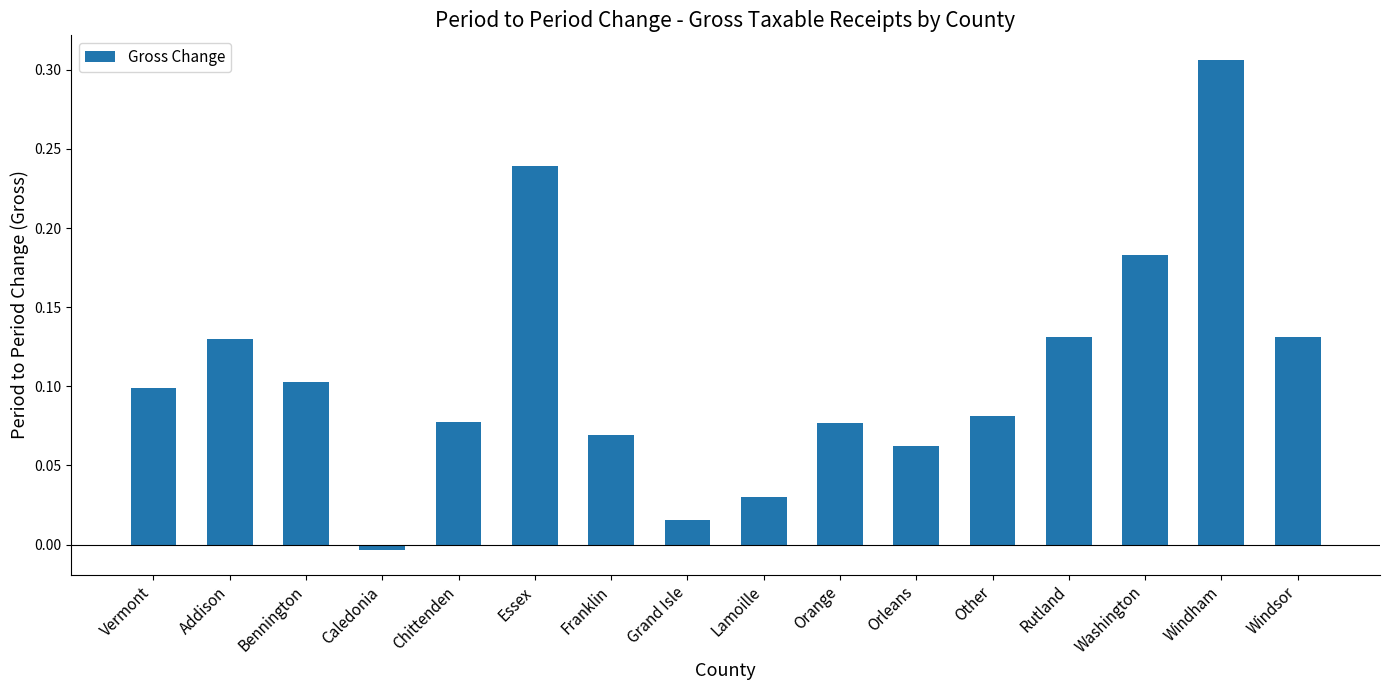

How many series are shown in this chart?

1